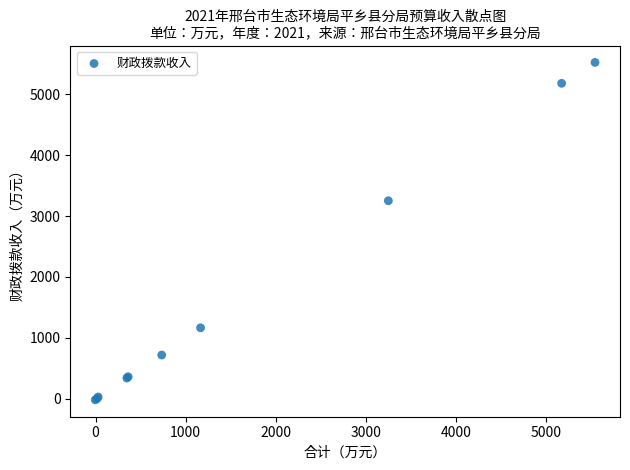

What Y value in the scatter plot is closest to 2752?

3251.7